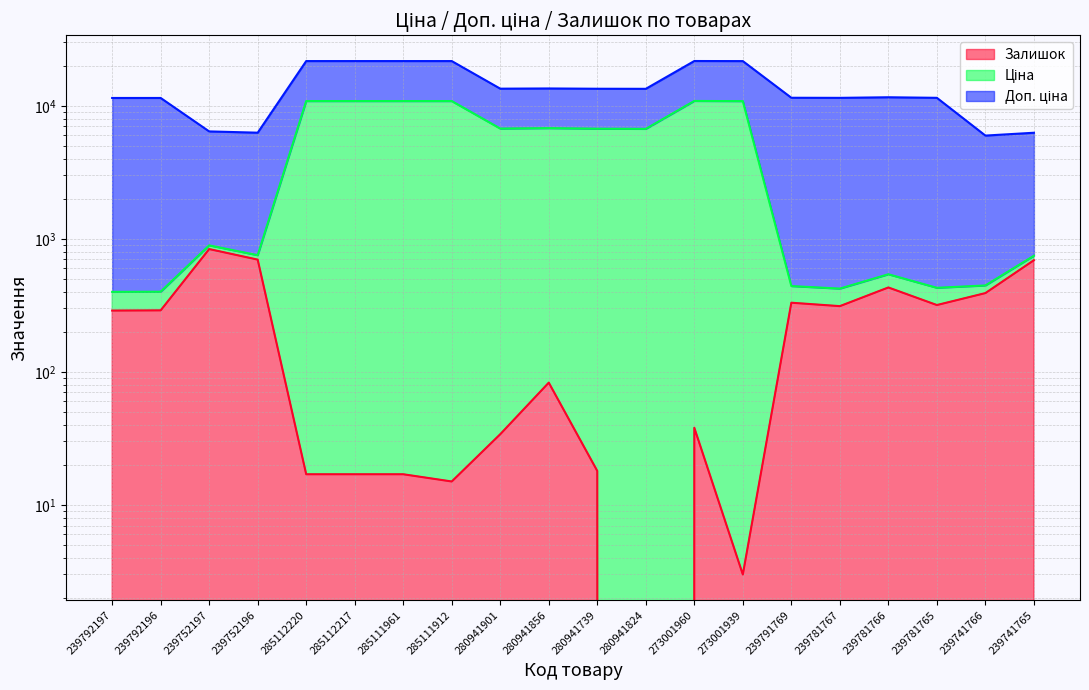

What is the sum of all Ціна values?

97596.8